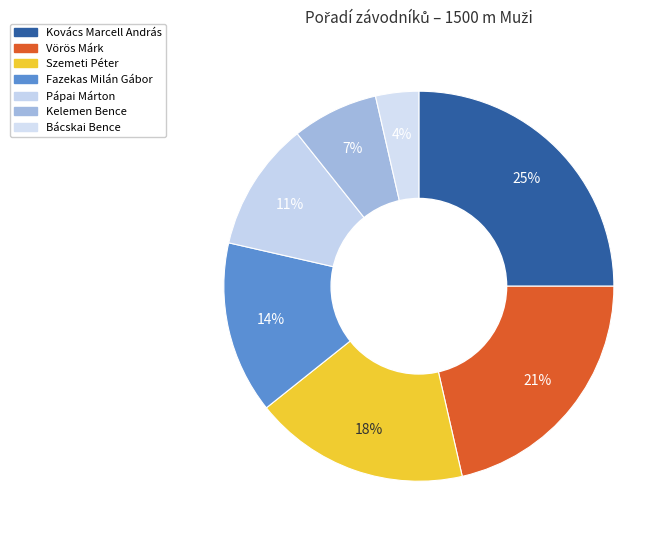

To the nearest percent, what portion does Kelemen Bence represent?

7%